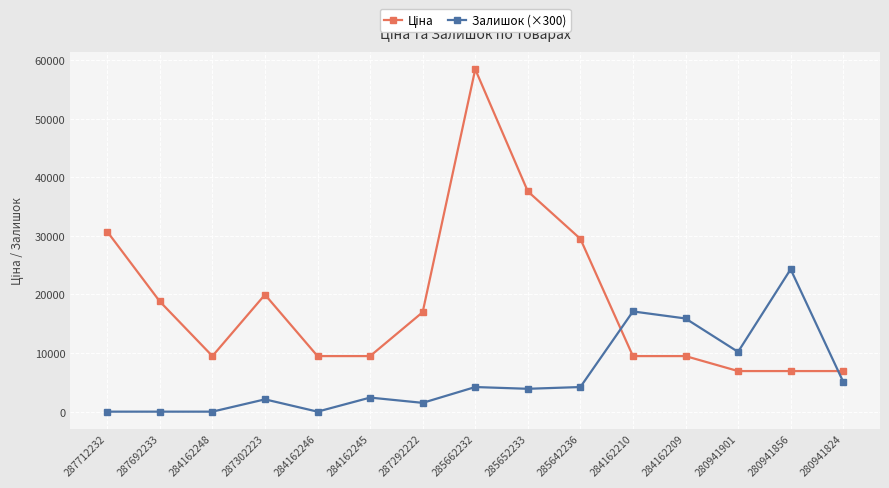

What is the label of the 13th point from the left?

280941901